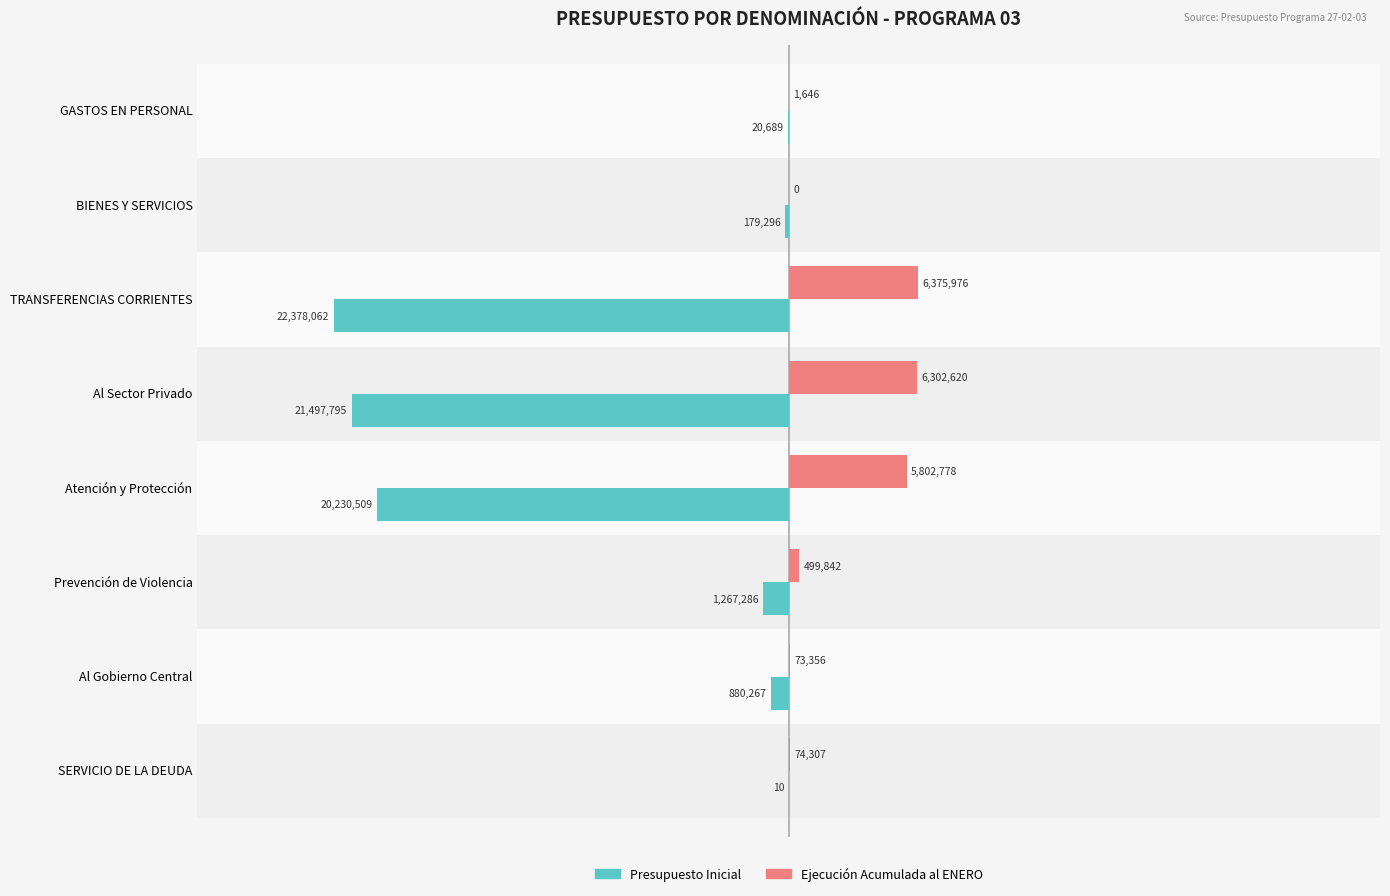

Reading left to right, transcribe all the data shown in this chart.

Presupuesto Inicial: -20689	-179296	-22378062	-21497795	-20230509	-1267286	-880267	-10
Ejecución Acumulada al ENERO: 1646	0	6375976	6302620	5802778	499842	73356	74307